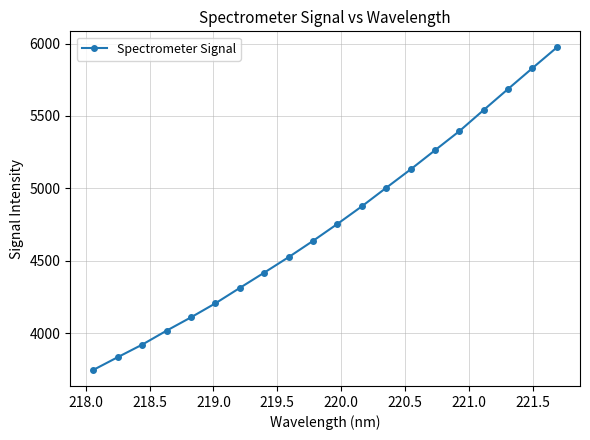

What is the minimum value shown in the chart?

3745.4